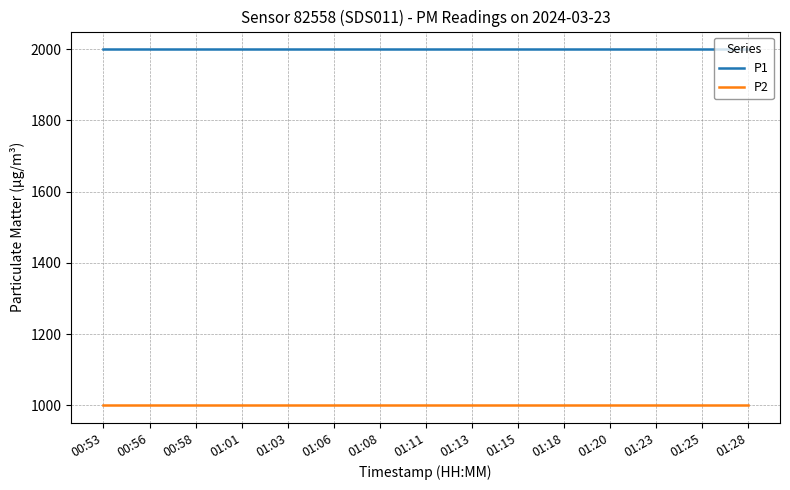

Count the number of data series in this chart.

2